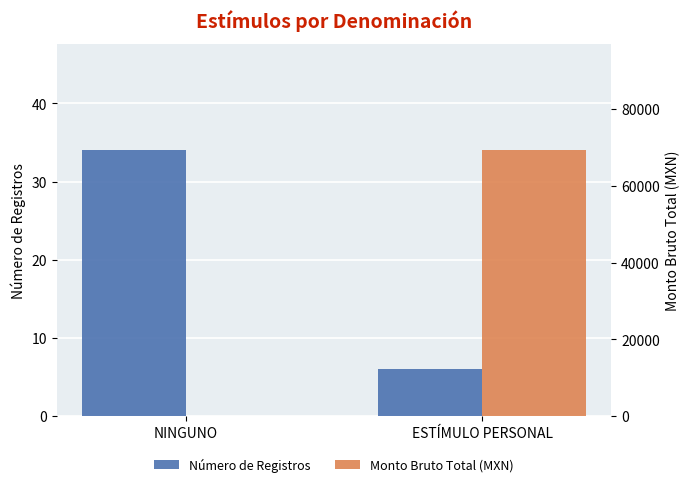

Does the chart contain any negative values?

No